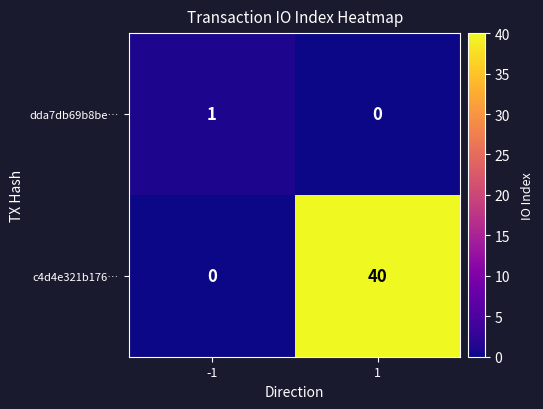

True or false: c4d4e321b176… has a value of 17 at 1.

False